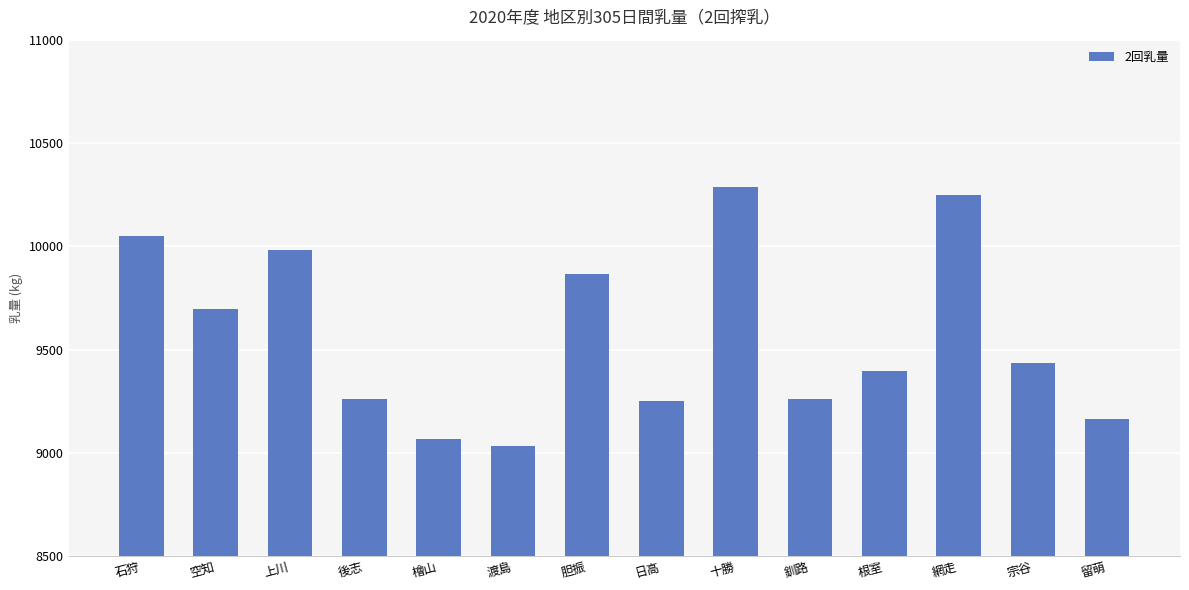

What is the sum of all values?

134007.9